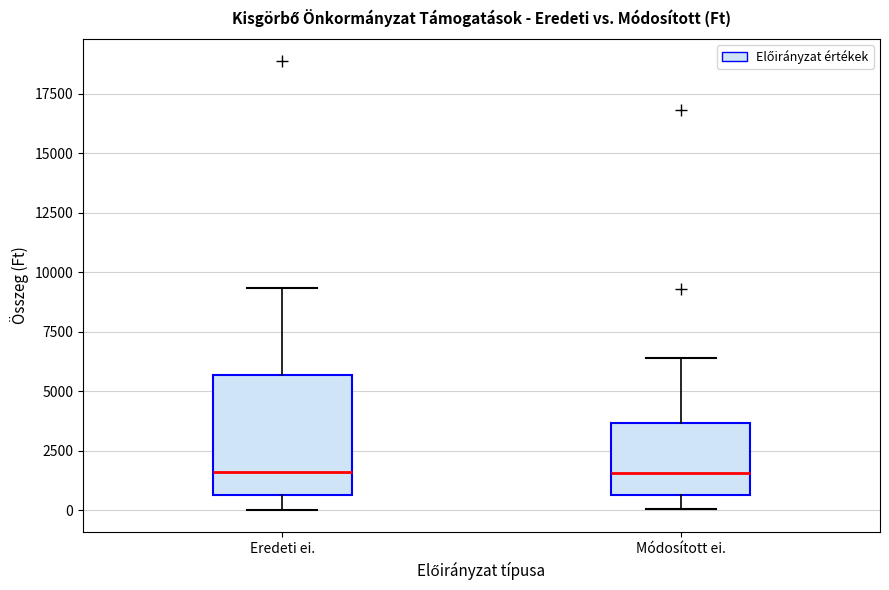

Comparing the boxes themselves (not the whiskers), which one is the tallest?

Eredeti ei.